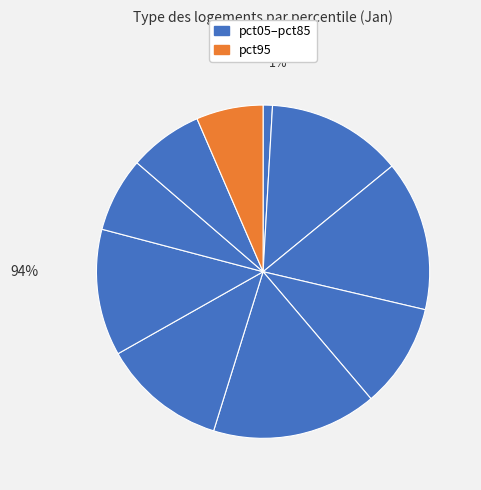

The pct25 slice represents 15% of the pie. True or false?

True